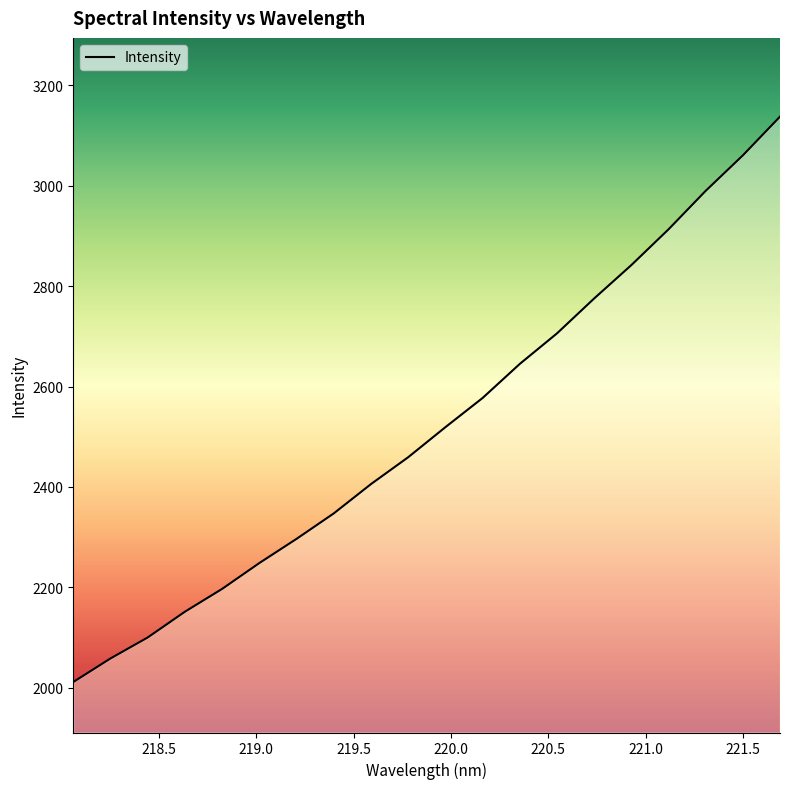

What is the maximum value shown in the chart?

3137.9